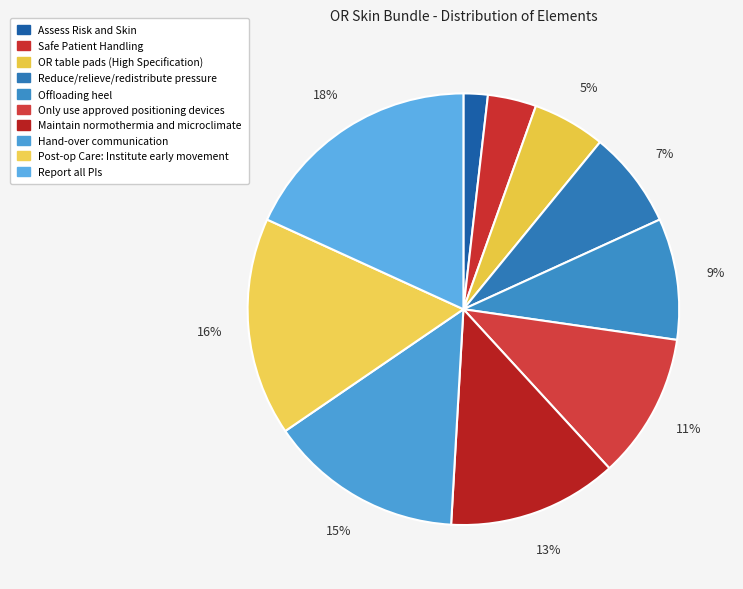

Rank the categories by value from lowest to highest.

Assess Risk and Skin, Safe Patient Handling, OR table pads (High Specification), Reduce/relieve/redistribute pressure, Offloading heel, Only use approved positioning devices, Maintain normothermia and microclimate, Hand-over communication, Post-op Care: Institute early movement, Report all PIs